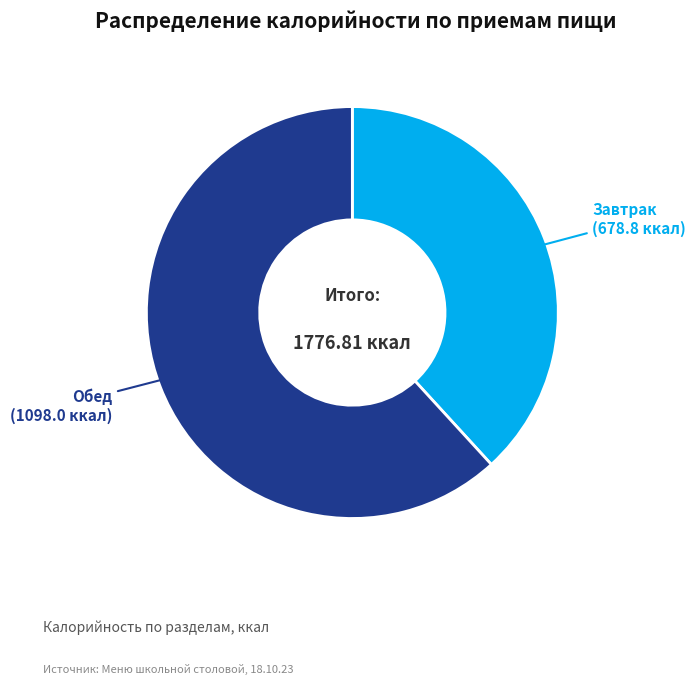

Is there any slice that represents more than half of the pie?

Yes